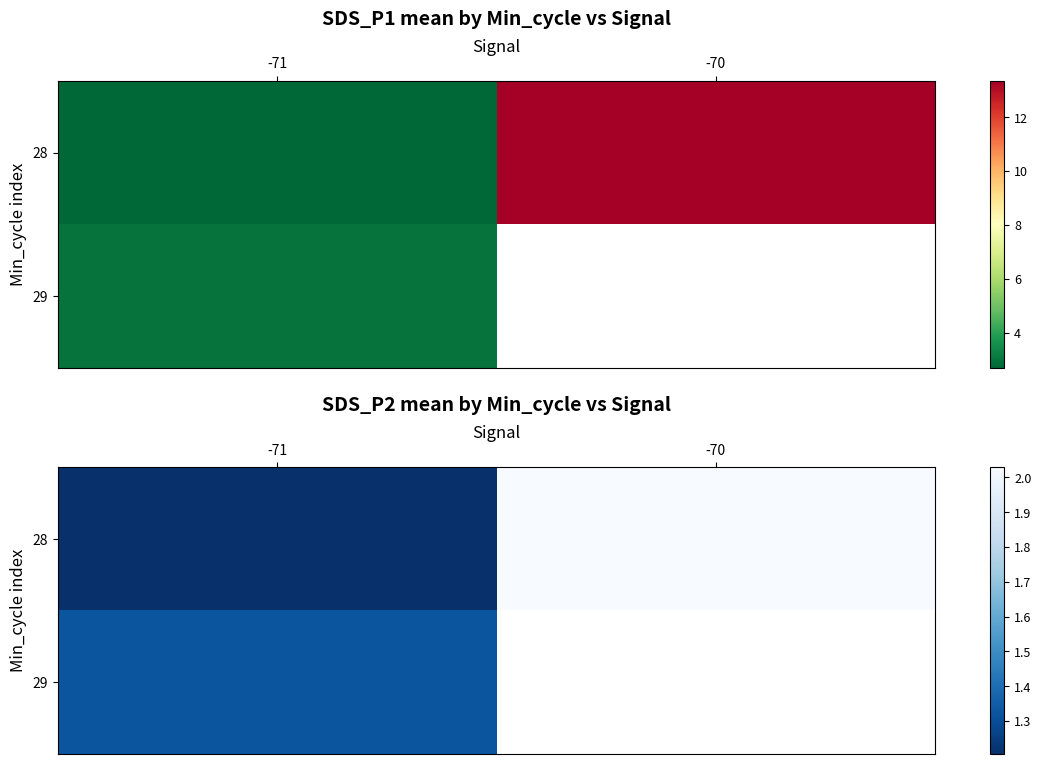

What is the sum of all 28 values?

3.2